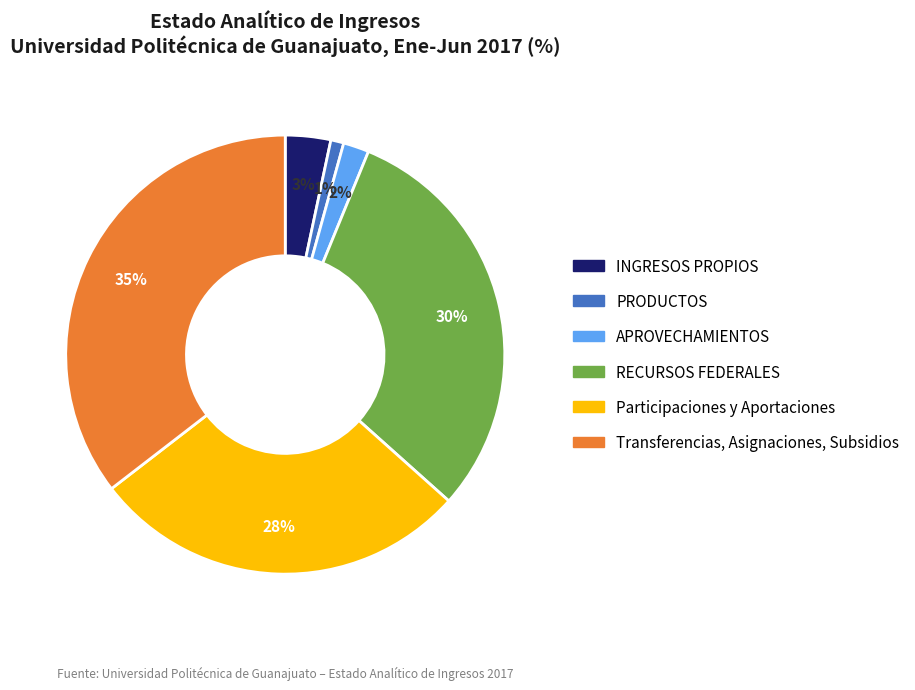

Is it true that Participaciones y Aportaciones is 15% of the pie?

False